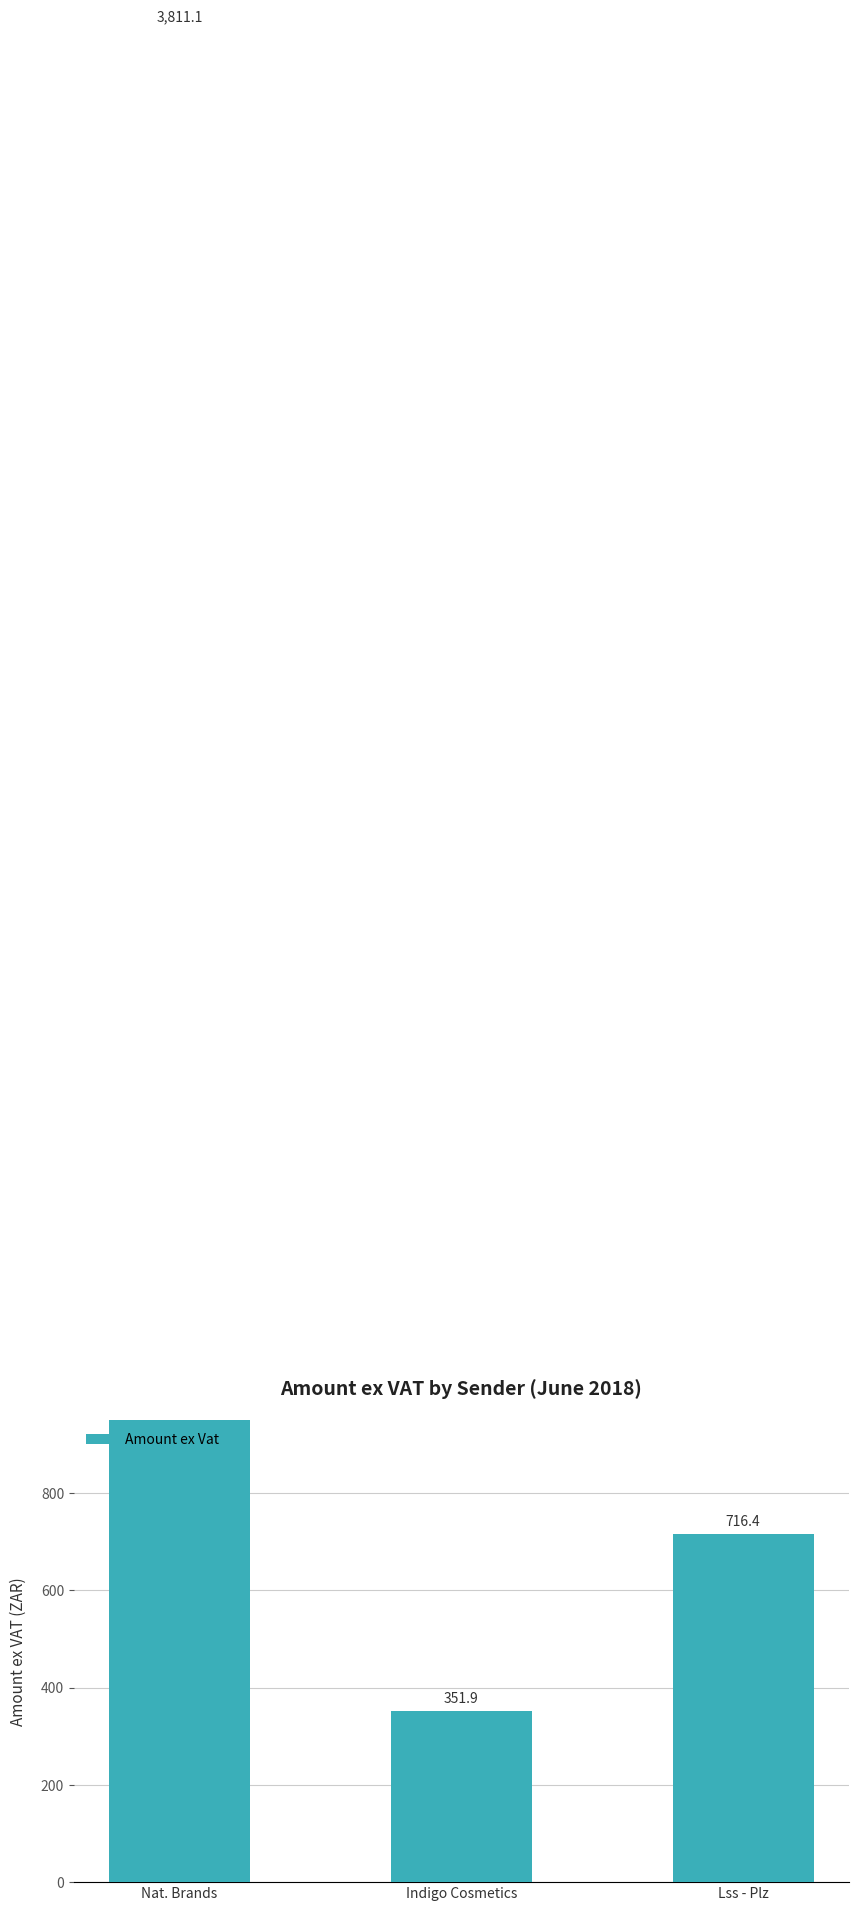

The value at Indigo Cosmetics is 605.6. True or false?

False